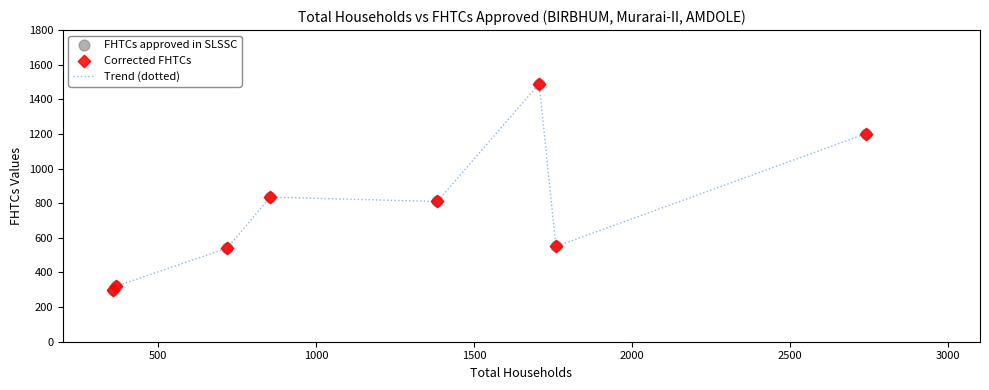

What is the sum of all values?

6050